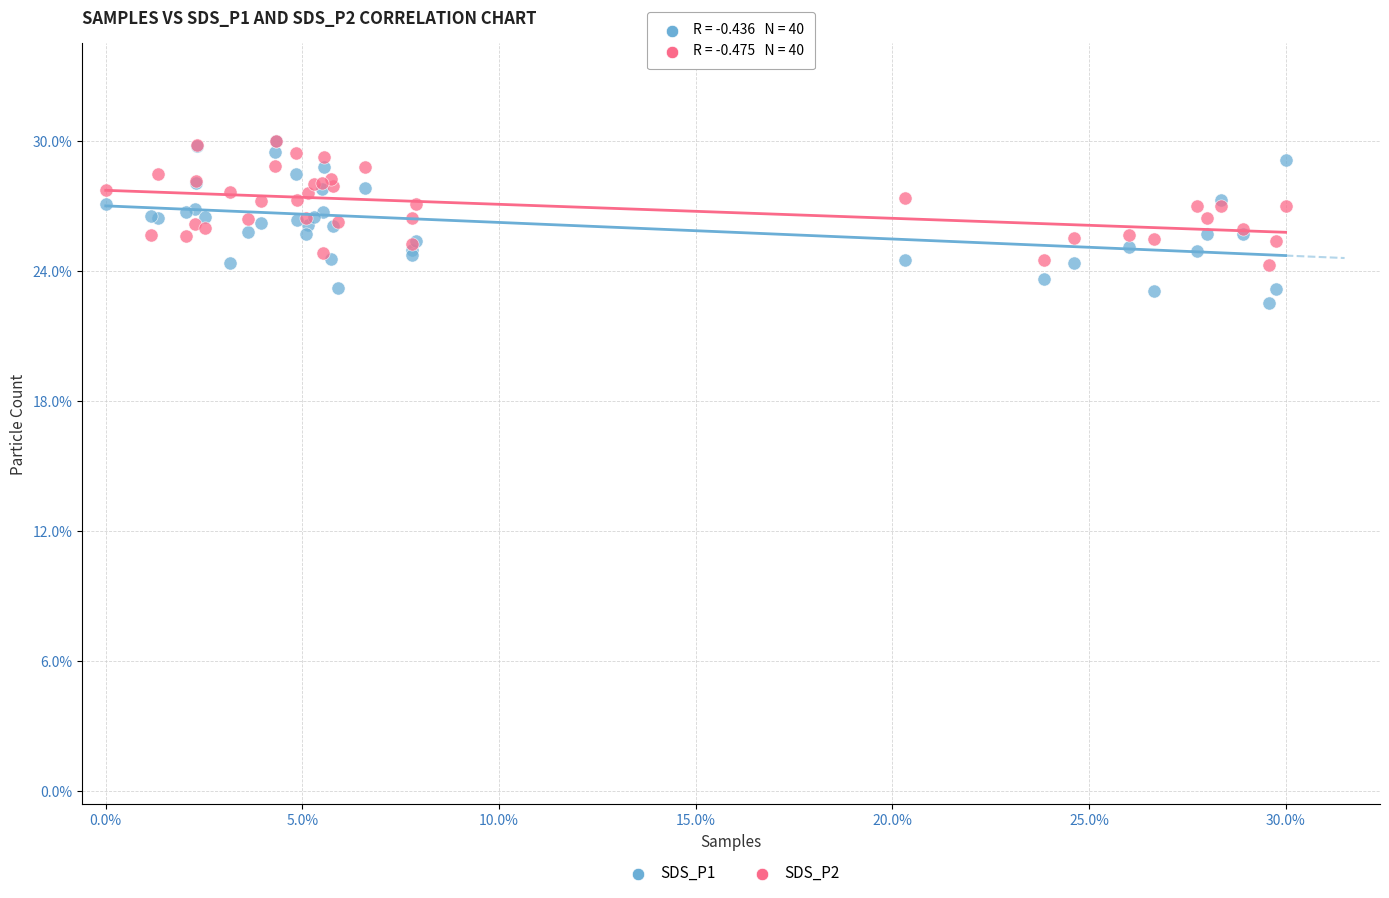

Which series reaches the minimum Y coordinate?

SDS_P1